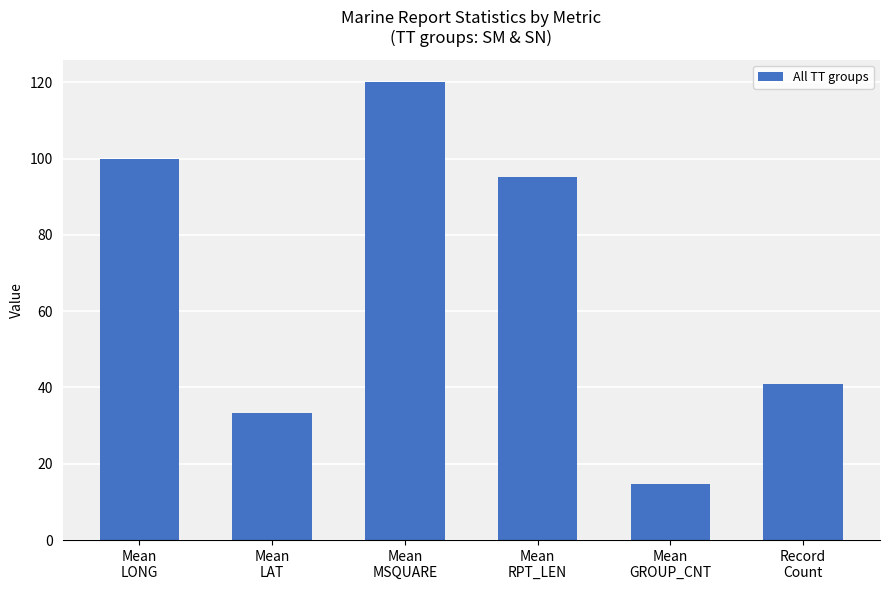

Reading left to right, list all the values displayed in this chart.

Mean
LONG=99.9	Mean
LAT=33.2	Mean
MSQUARE=120.0	Mean
RPT_LEN=95.1	Mean
GROUP_CNT=14.6	Record
Count=41.0